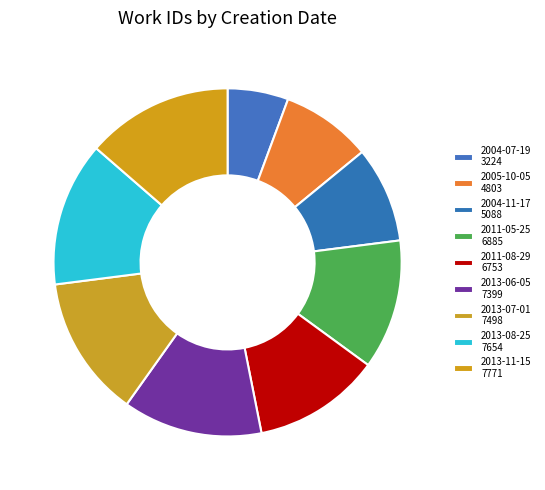

Count the number of slices in the pie.

9